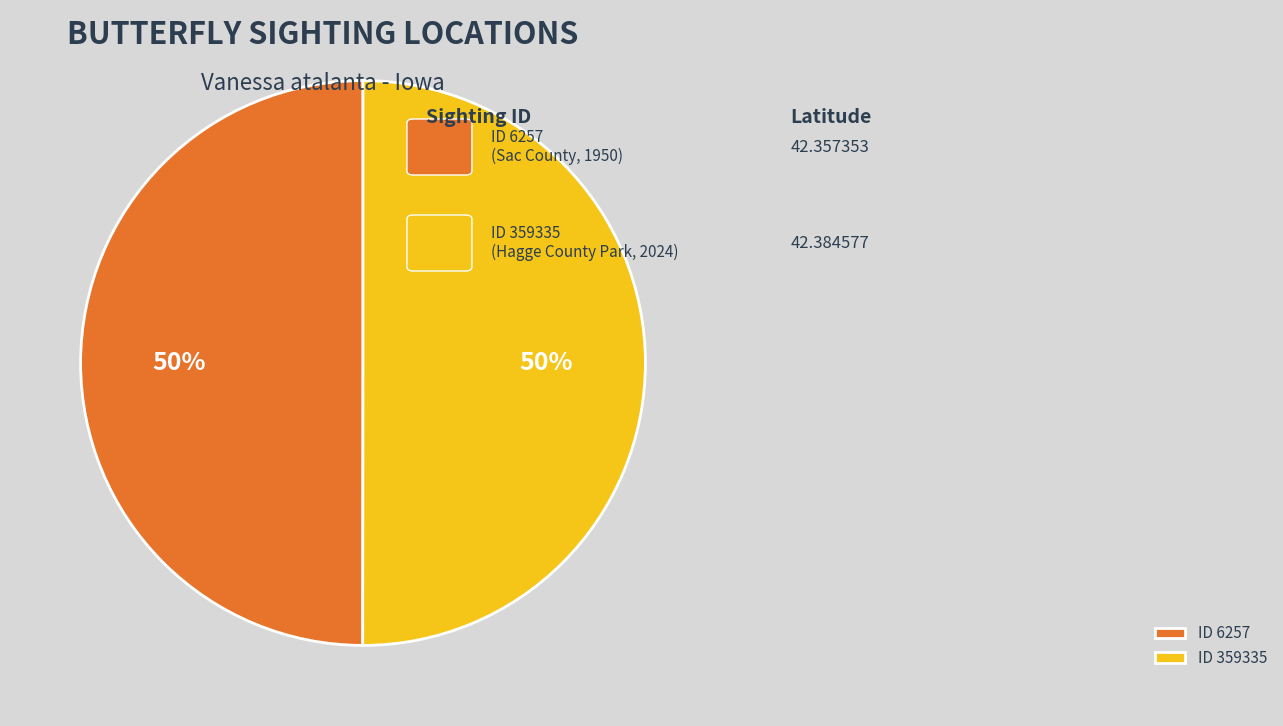

Approximately how many times larger is the value at ID 6257 compared to ID 359335?

1.0